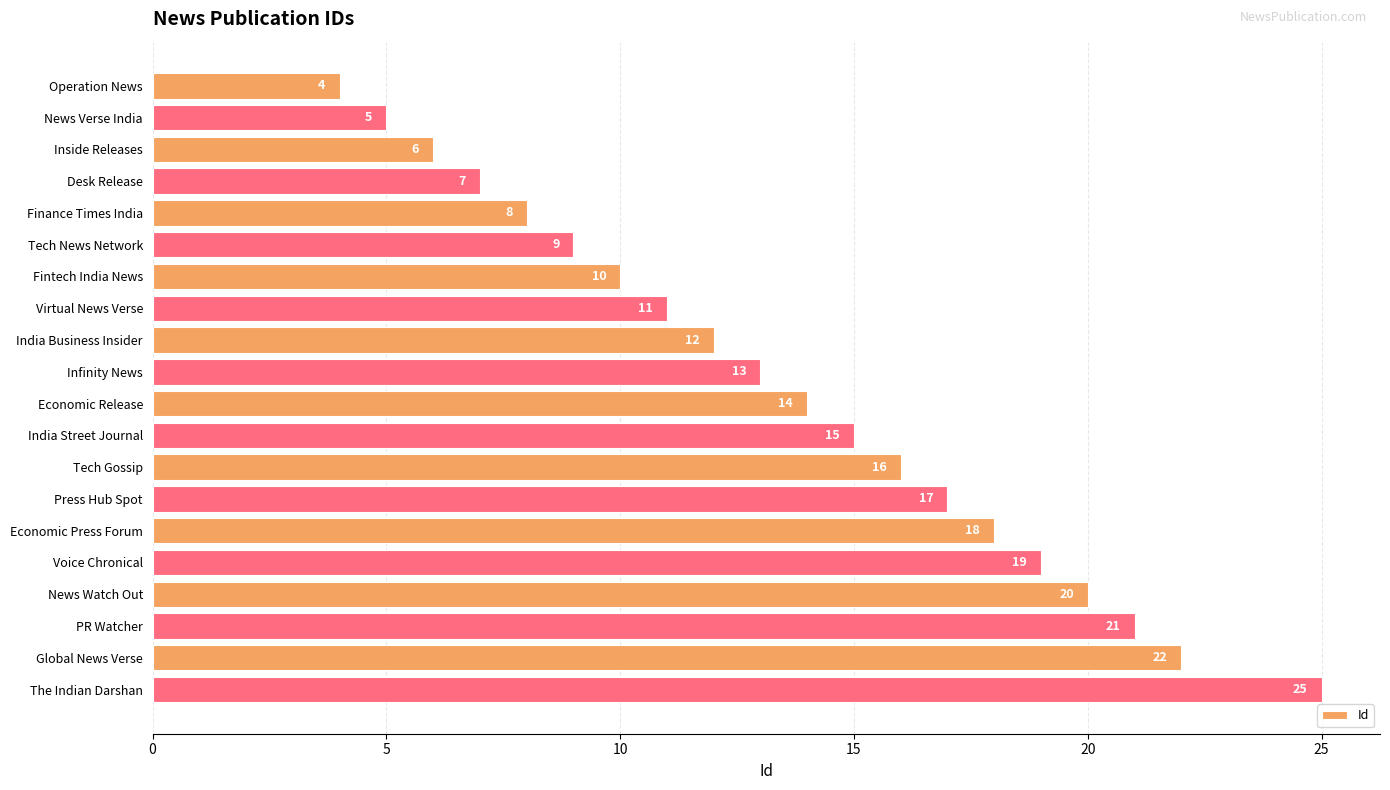

How many bars are there in total?

20